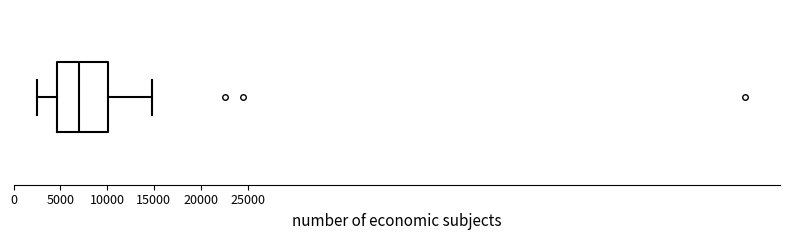

Transcribe this box plot: give where the median line is, the range the box spans, and where the two whiskers end, as read against the x-axis. The values are not printed on the chart, so give them approximately, as read against the axis.

median 7000, box 4500 to 10000, whiskers 2500 to 15000